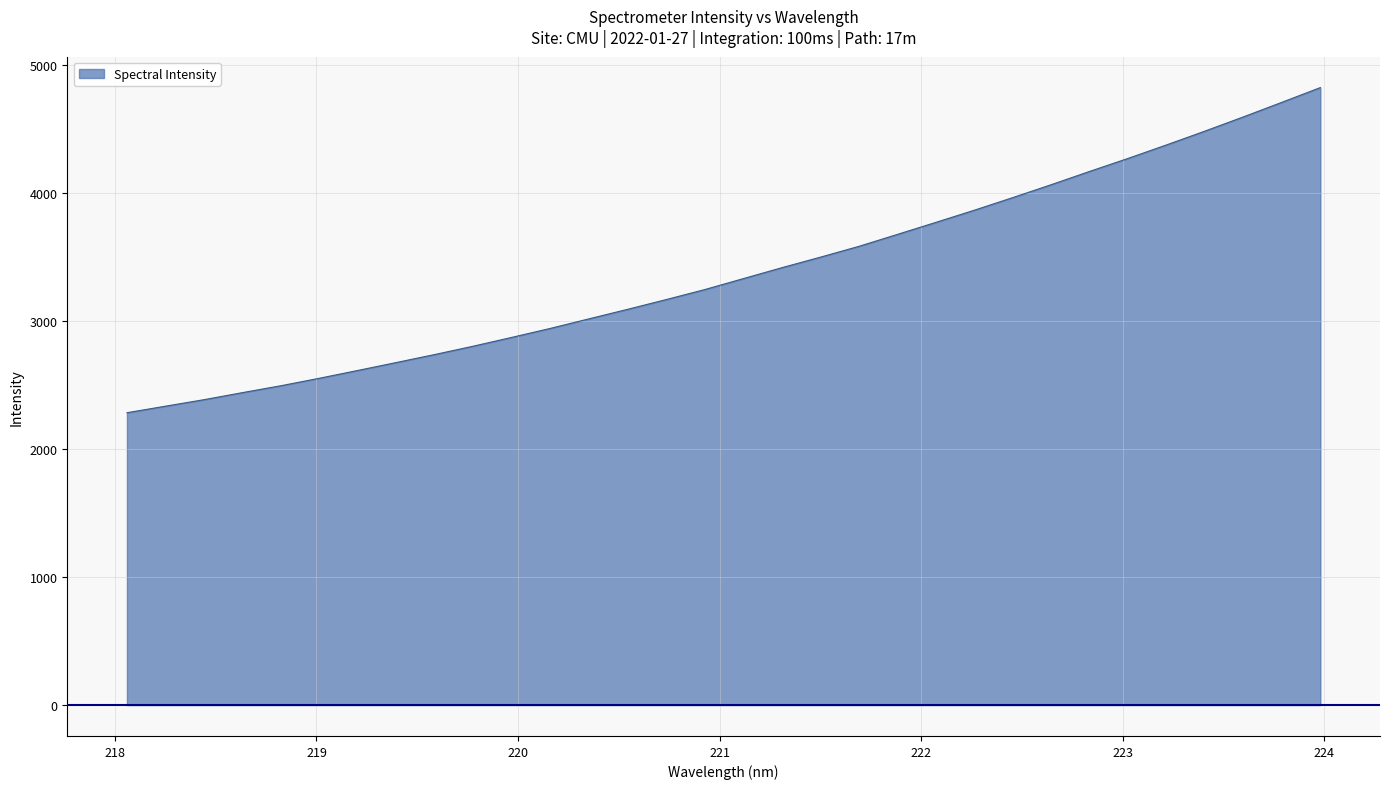

What is the difference between the maximum and minimum values?

2541.7